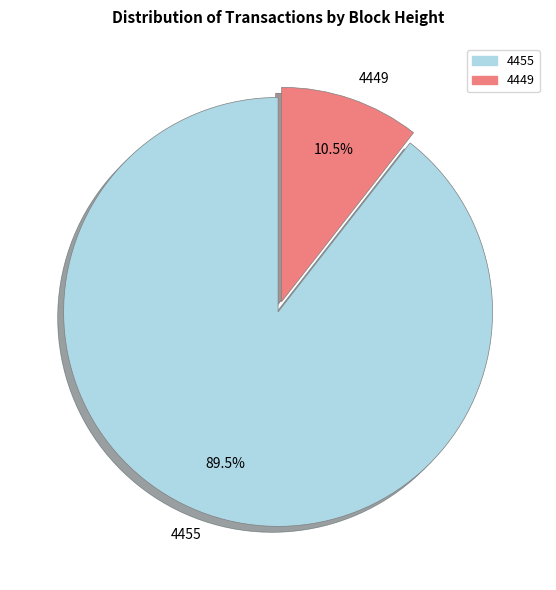

How many slices are in this pie chart?

2